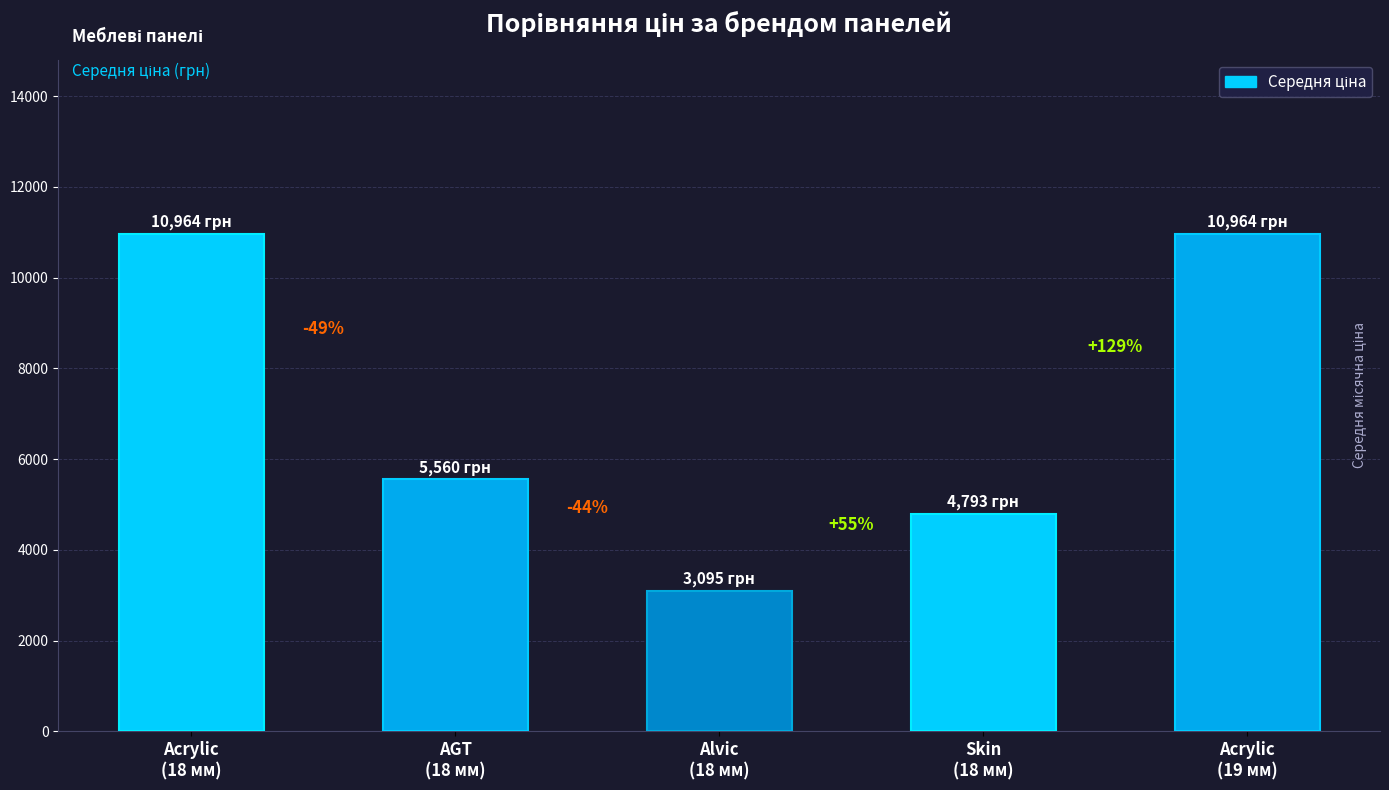

How many bars are there in total?

5